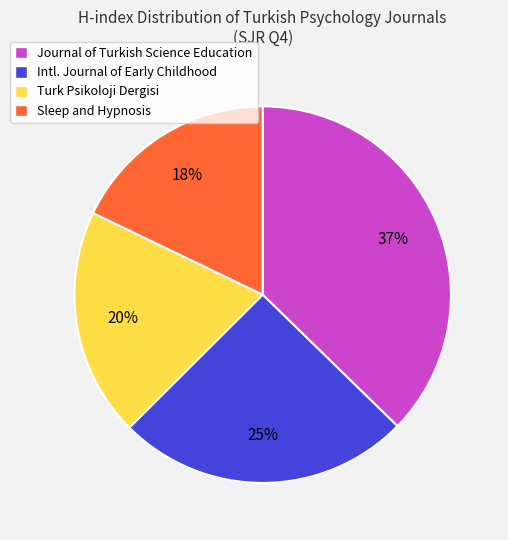

How many segments does this pie chart have?

4